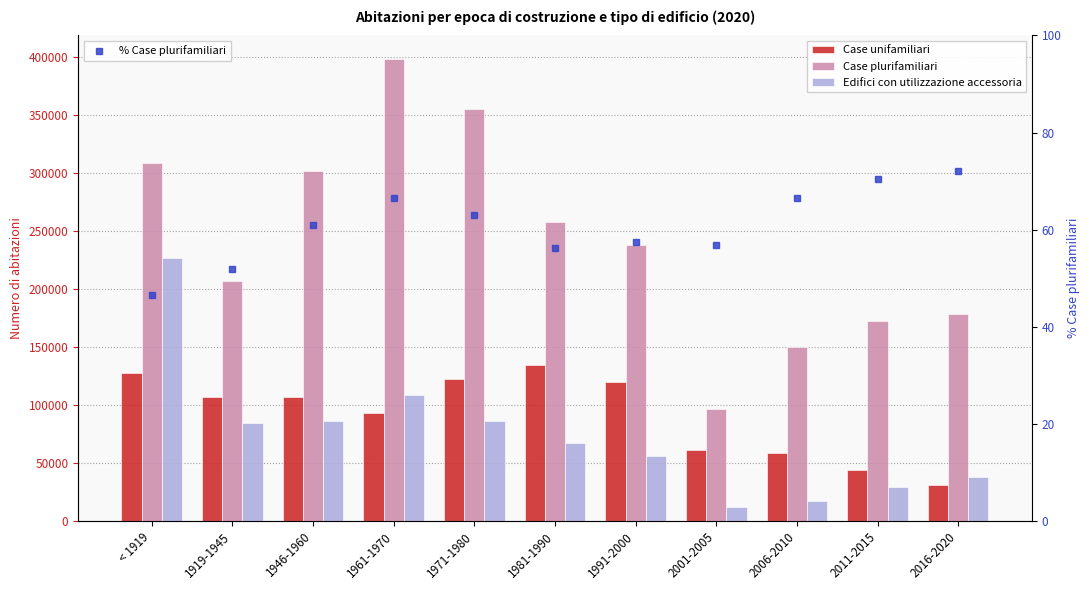

At which label does Case plurifamiliari reach its peak?

1961-1970